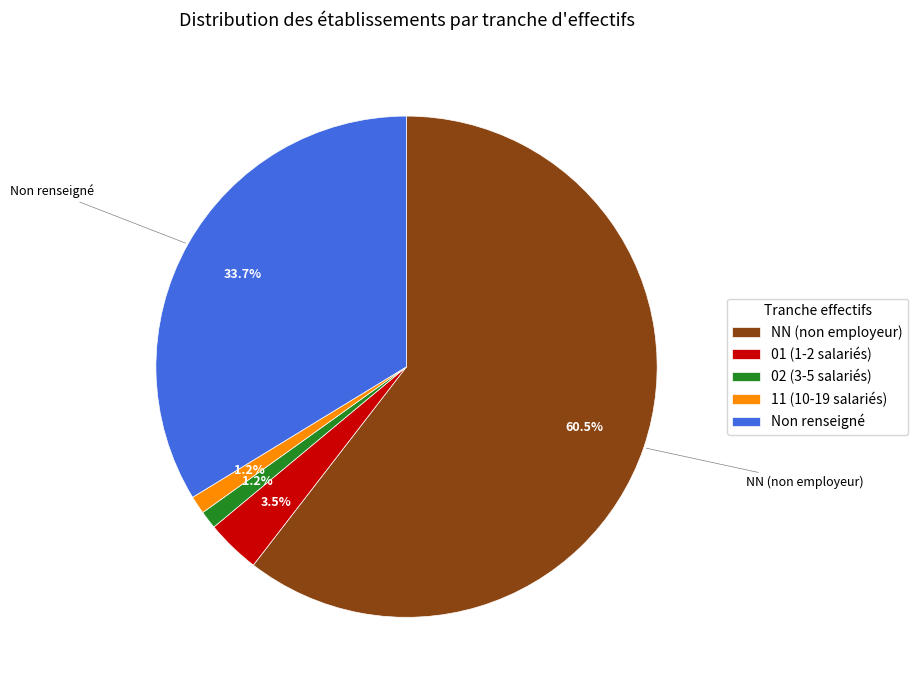

To the nearest percent, what is the difference between the largest and smallest slice percentages?

59%